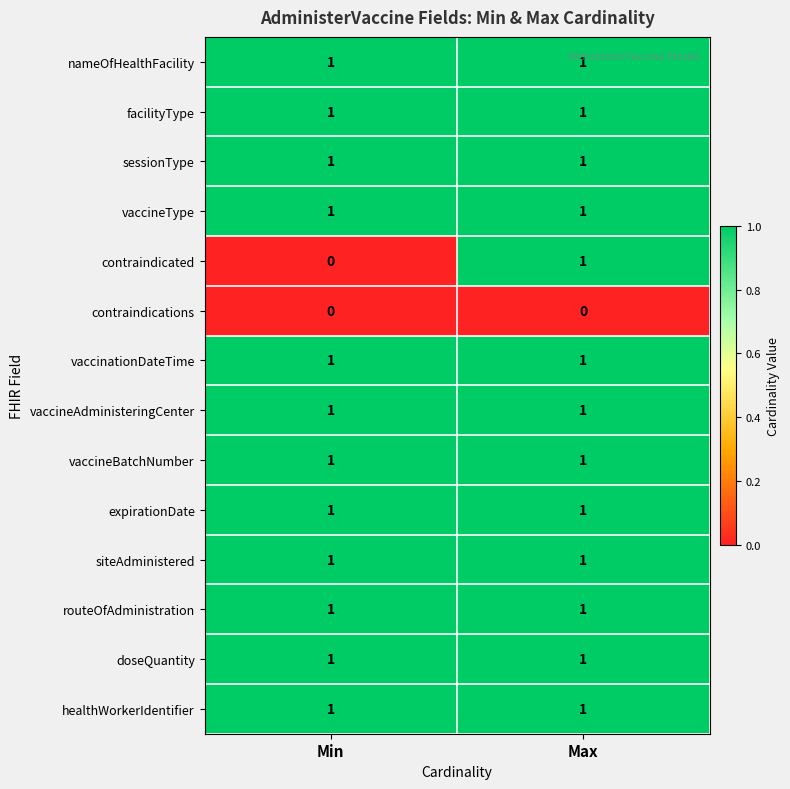

What is the total value across all series at Min?

12